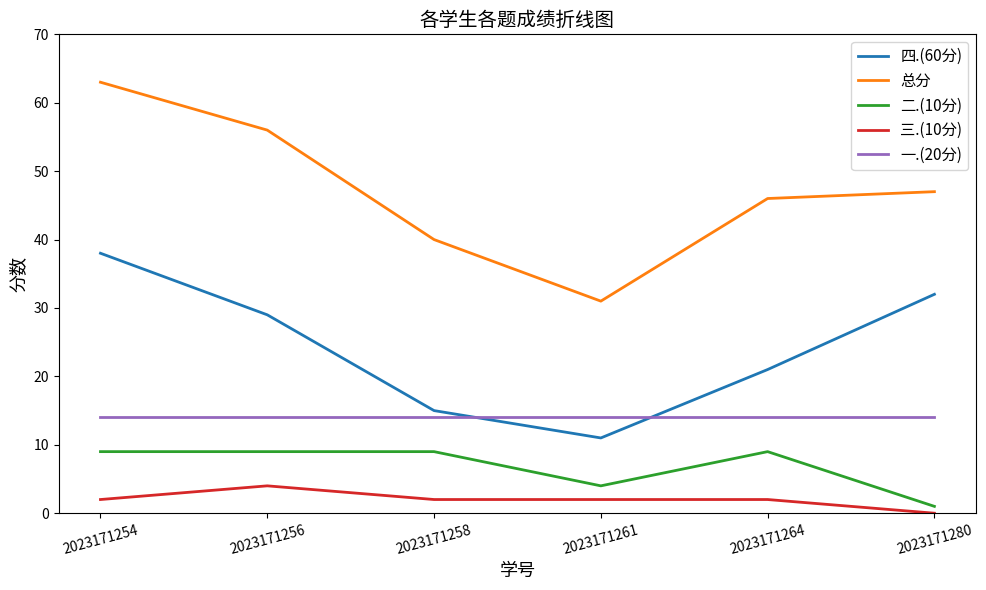

At which category does the chart reach its peak across all series?

2023171254